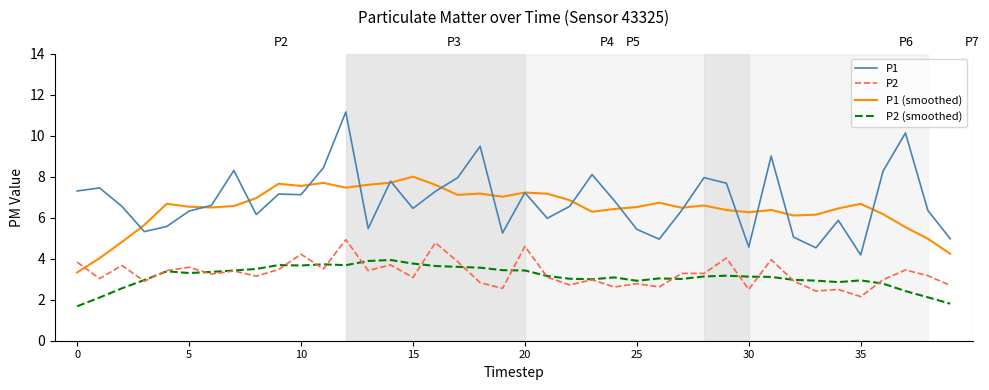

What are all the series names shown in the legend?

P1, P2, P1 (smoothed), P2 (smoothed)